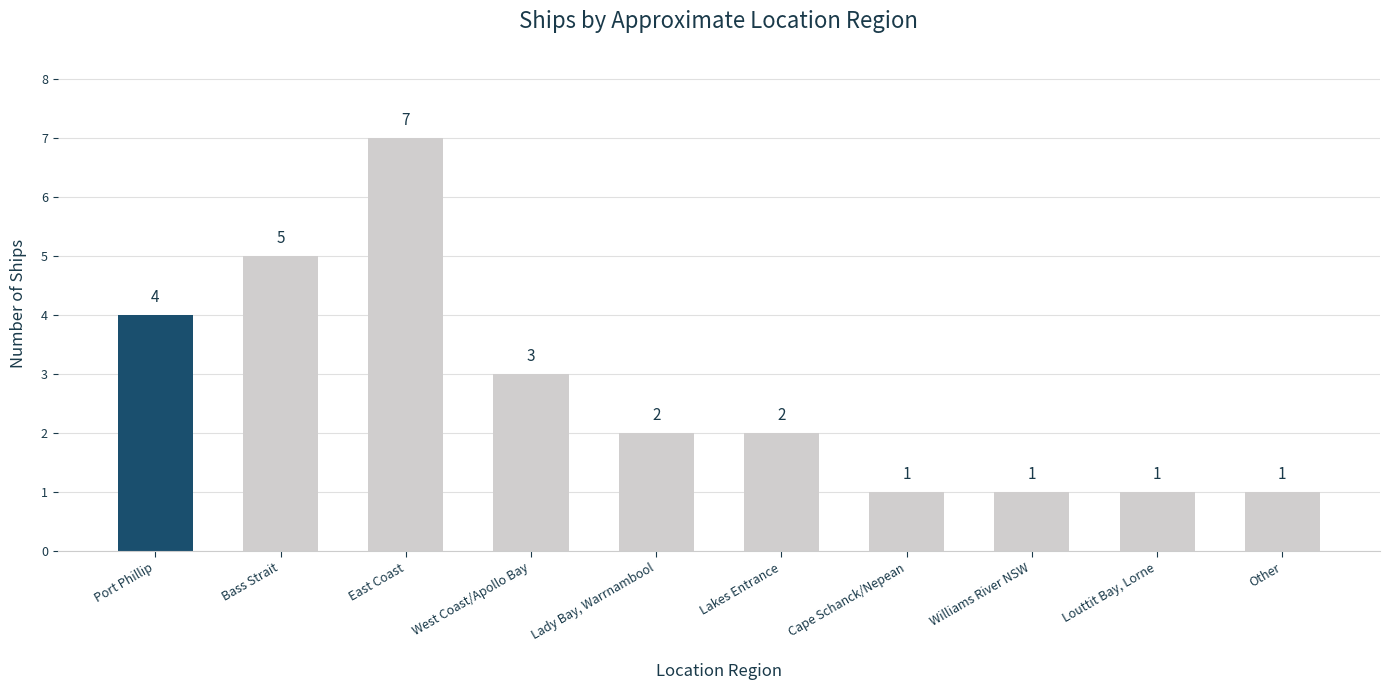

Count the values in the range 1 to 4.

8